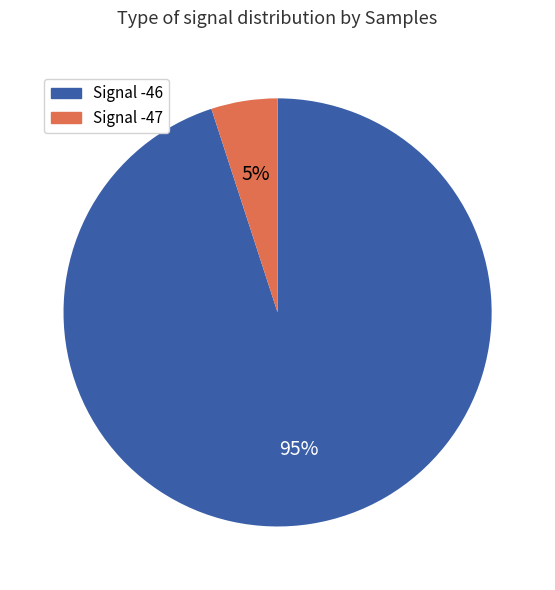

Does any single category account for the majority?

Yes